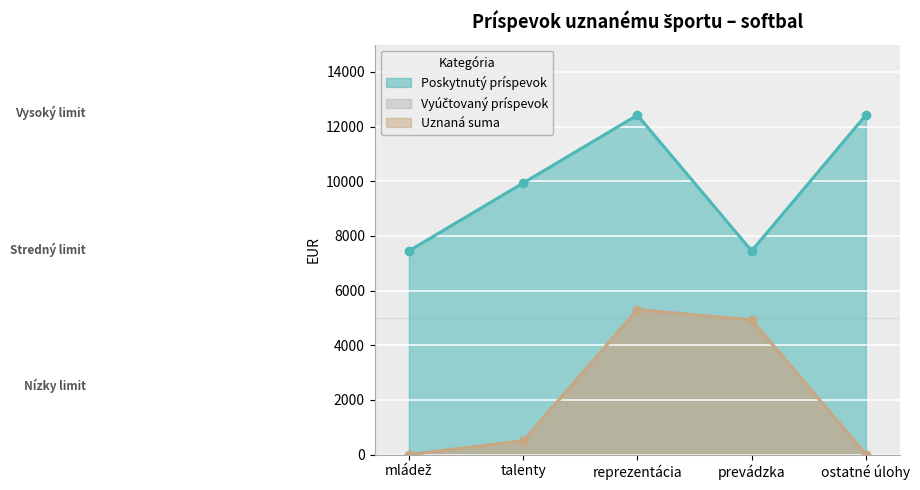

How many values in the Uznaná suma series exceed 500?

2